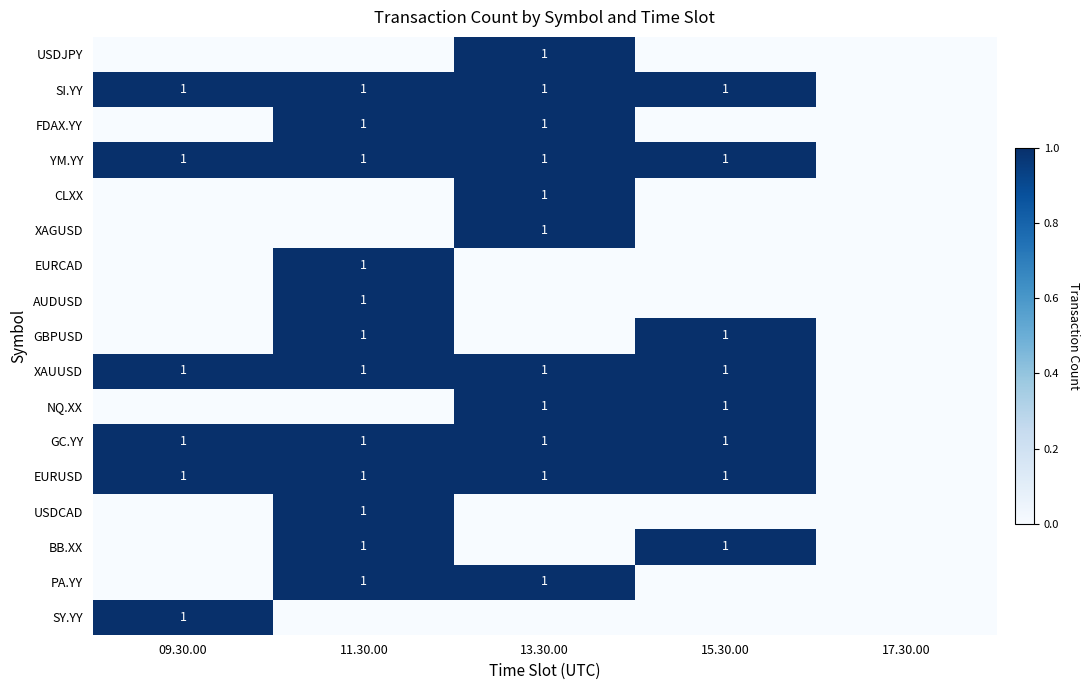

What is the greatest value displayed?

1